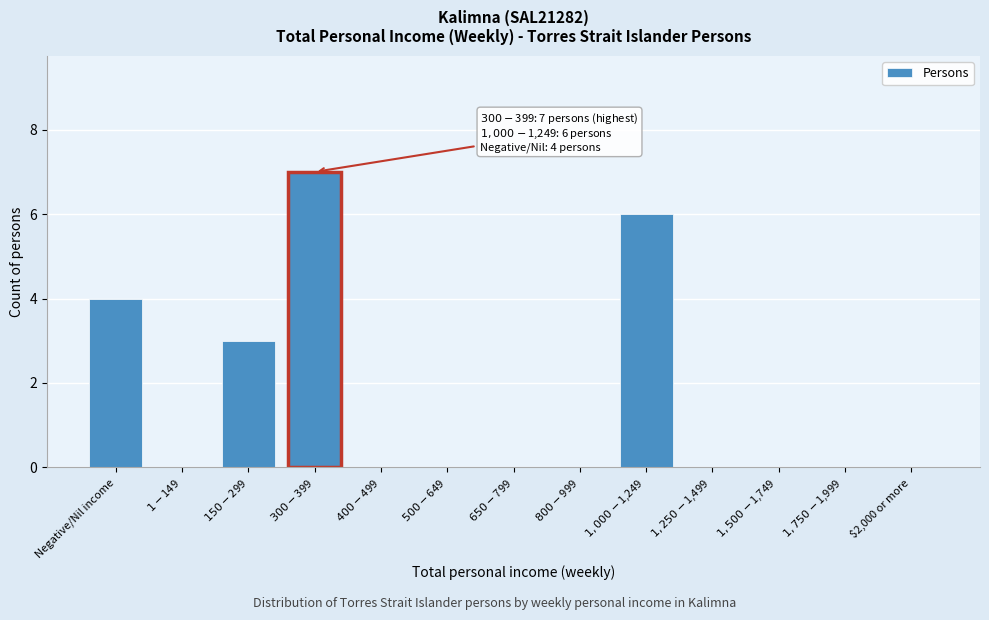

Is it true that the value at $2,000 or more is 4?

False